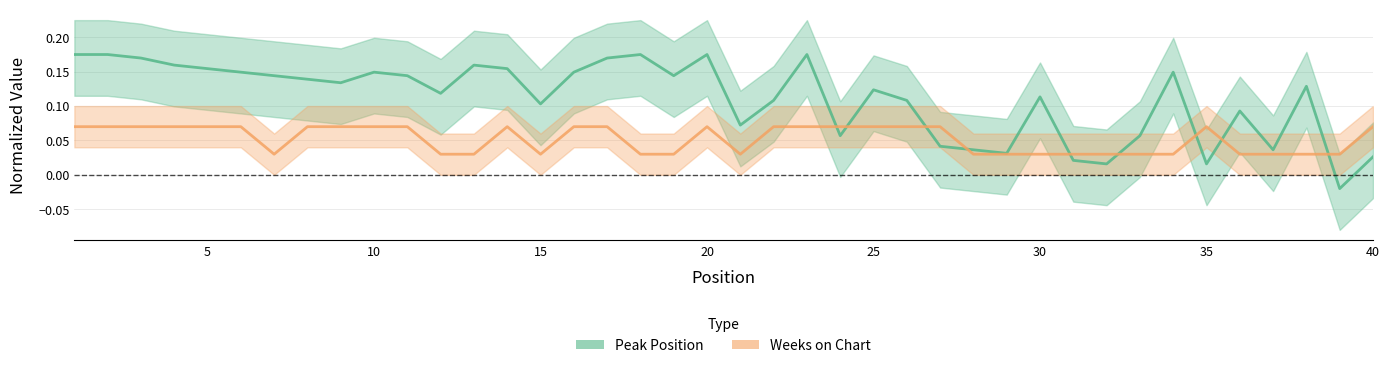

In Peak Position, how many points are higher than both neighbors (excluding endpoints)?

10